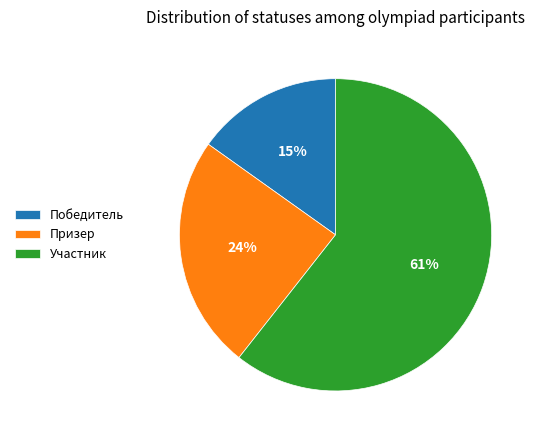

Count the number of slices in the pie.

3